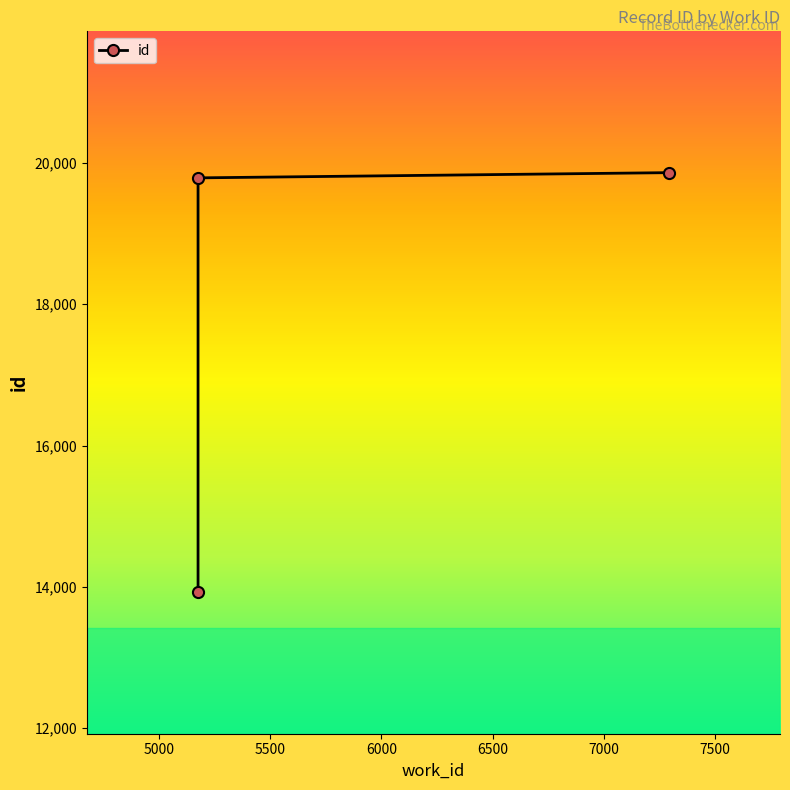

Does the chart display data point markers on the line(s)?

Yes